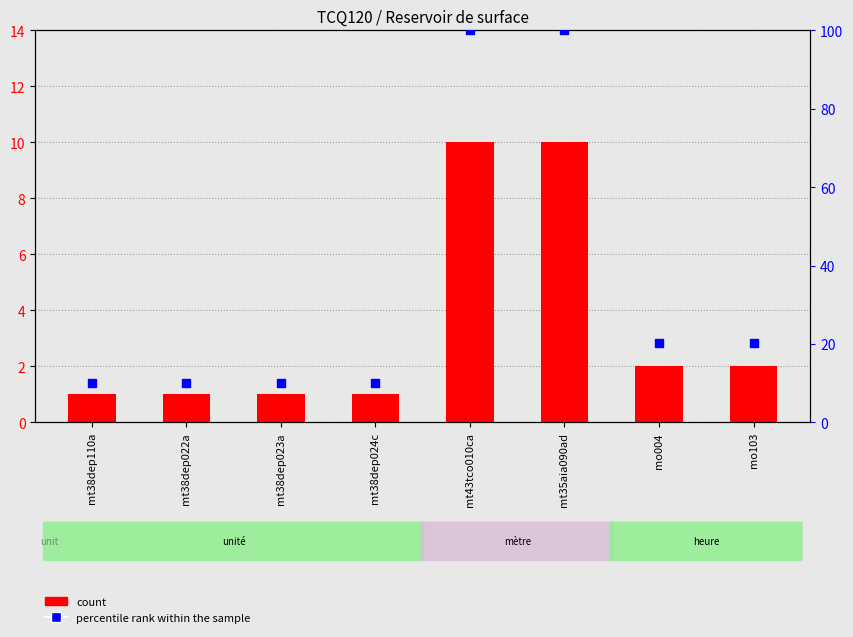

What are all the series names shown in the legend?

count, percentile rank within the sample